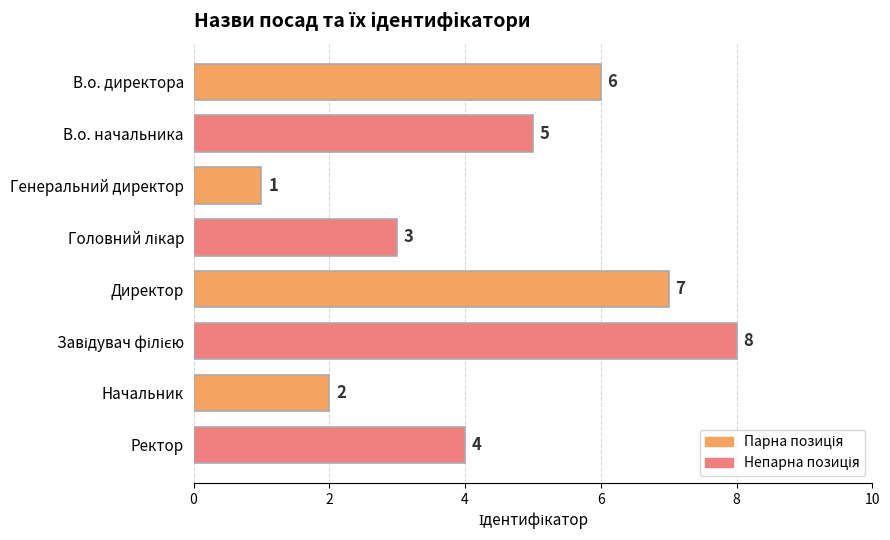

Count the number of categories in the chart.

8